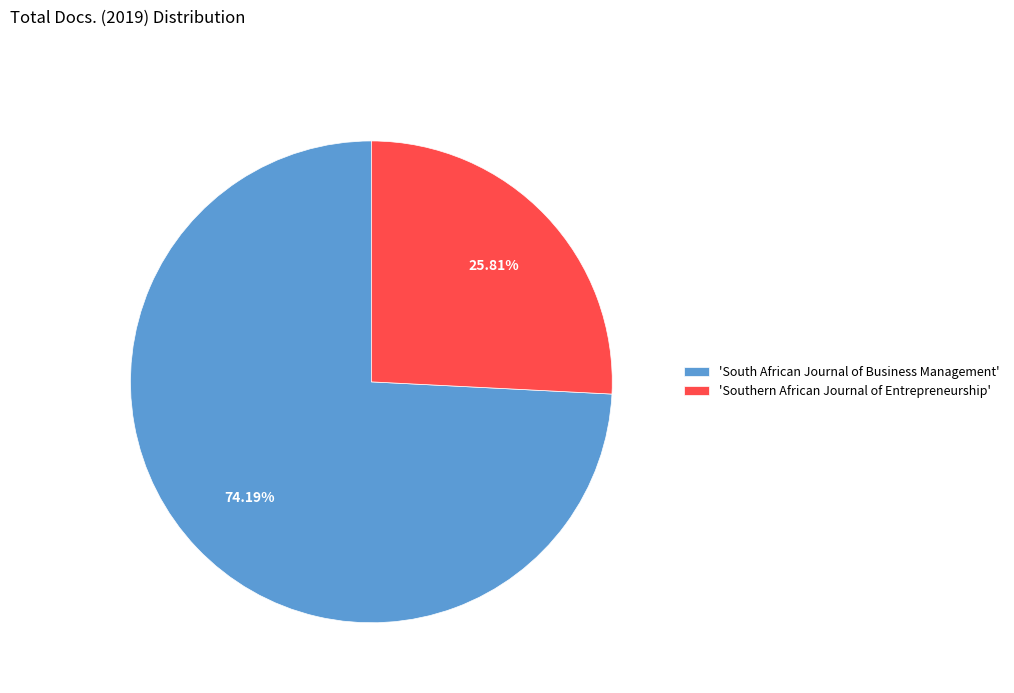

Which slice is the smallest?

'Southern African Journal of Entrepreneurship'